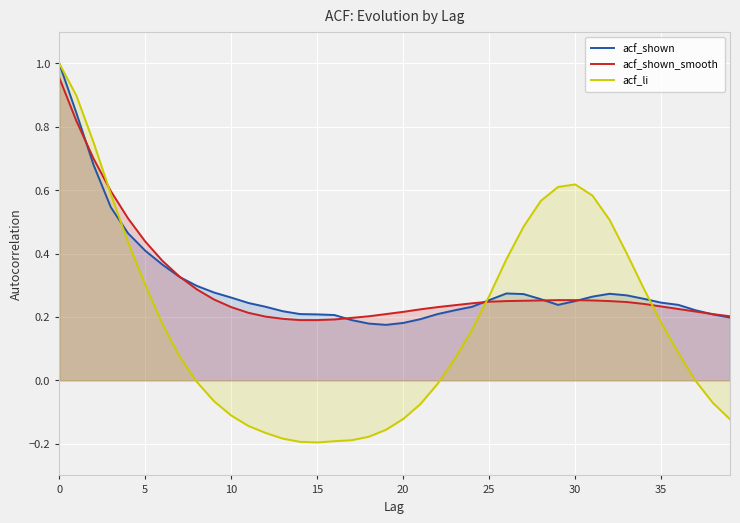

What is the average value of the acf_shown series?

0.3